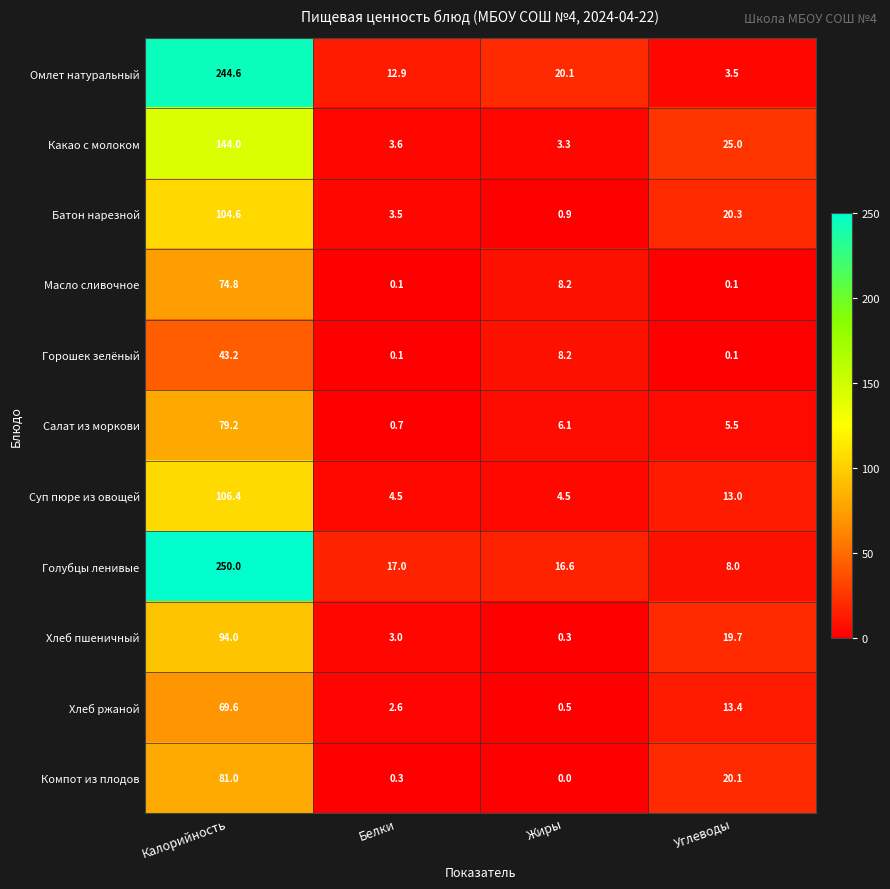

What is the sum of the Батон нарезной values at Белки and Калорийность?

108.1